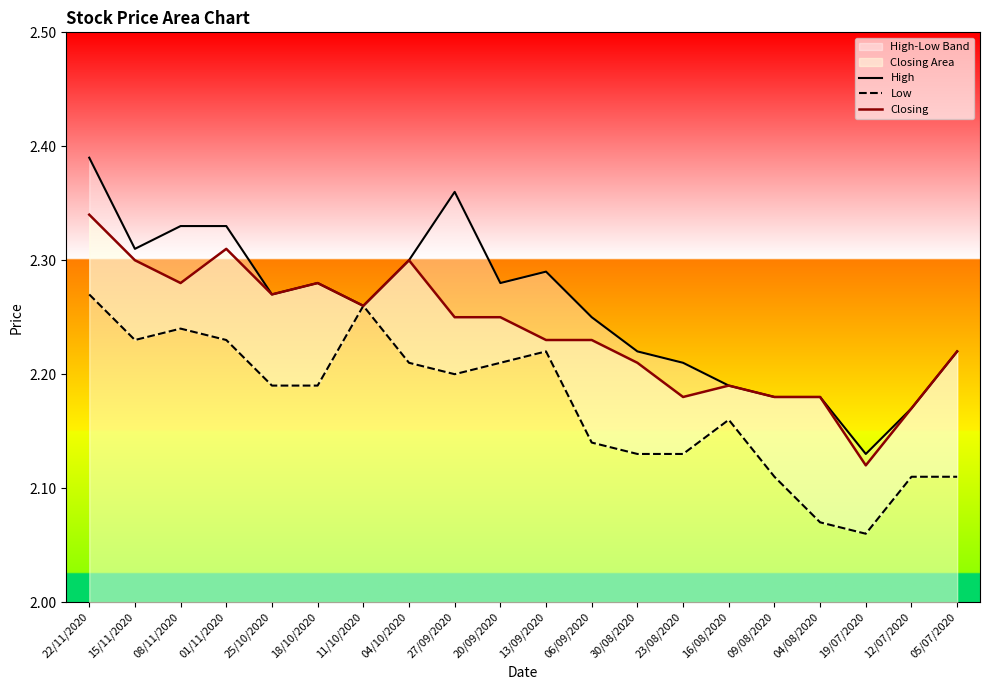

What is the value of the Low point at the 12th from the left?

2.1